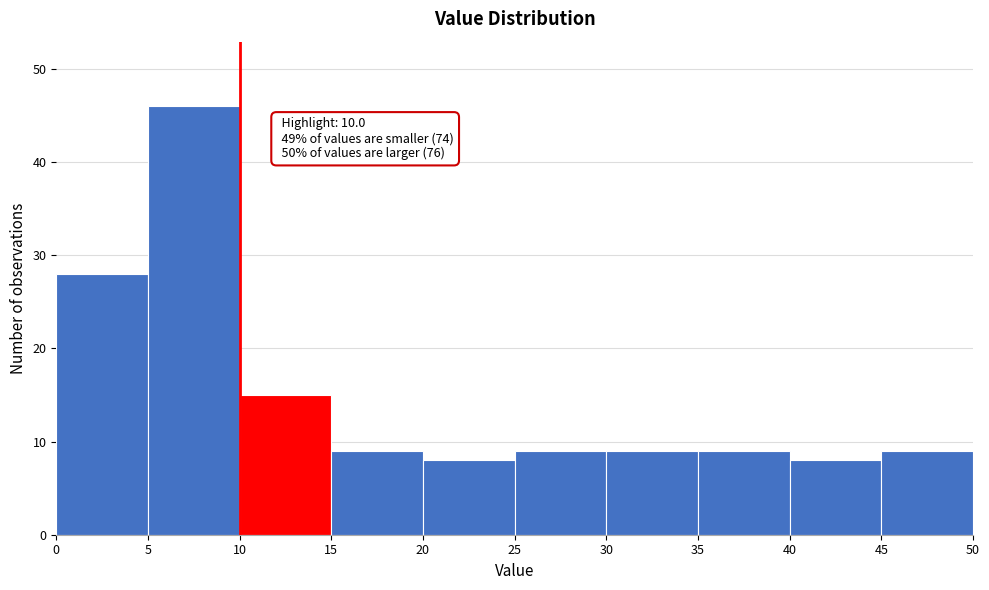

Which range on the x-axis has the tallest bar?

5 to 10